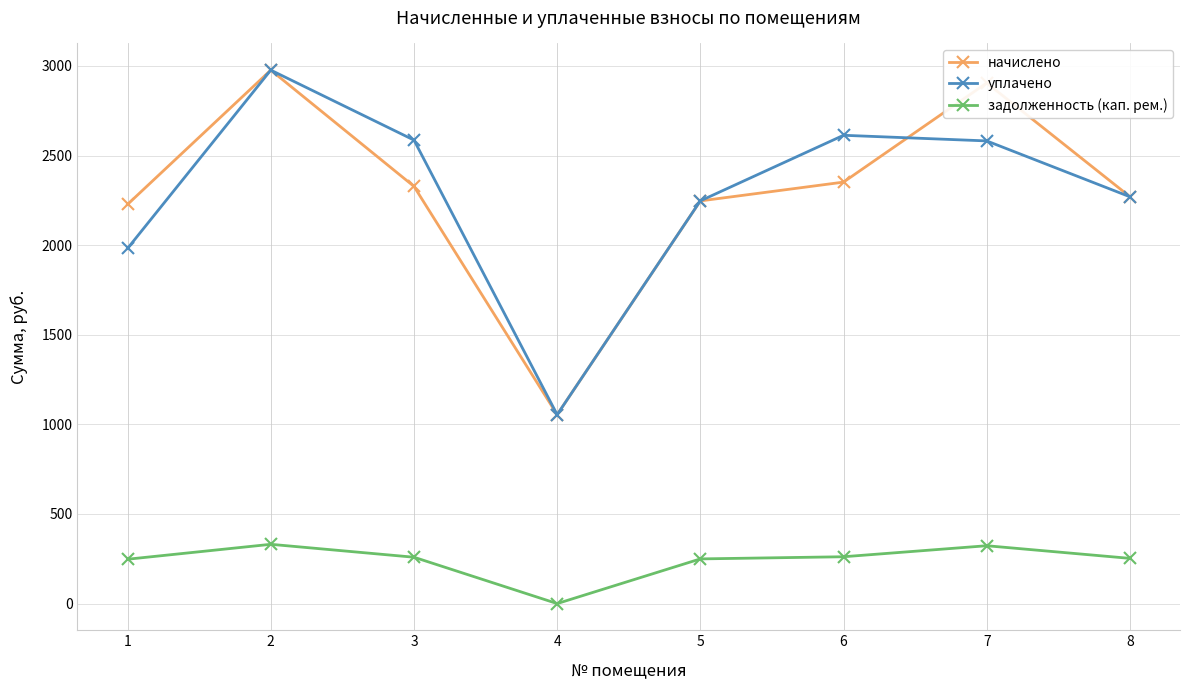

What is the value of the задолженность (кап. рем.) point at the 3rd from the left?

258.6